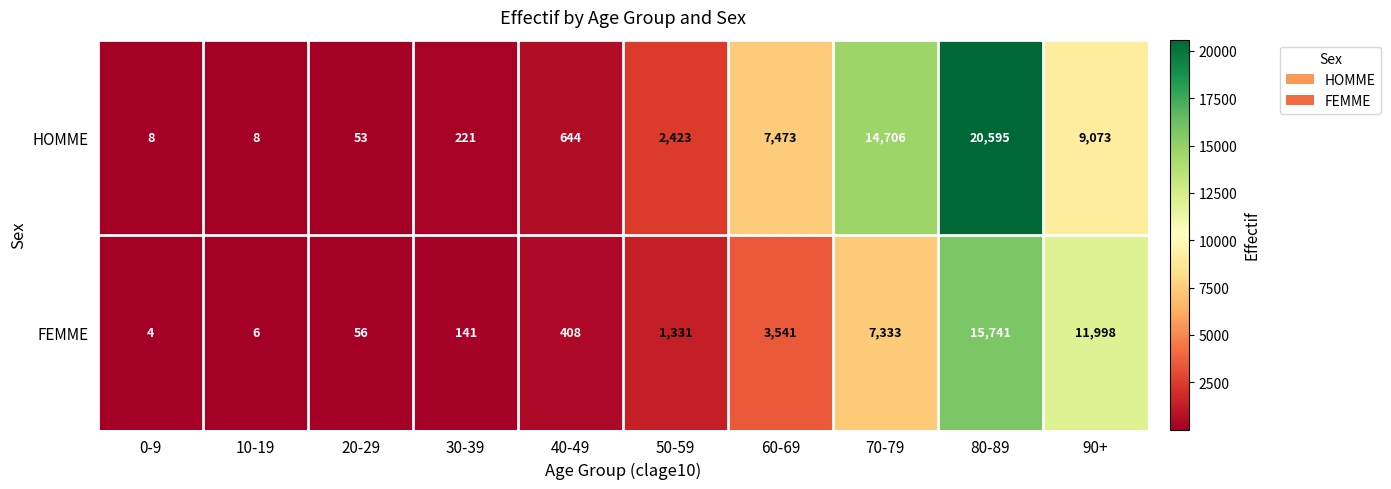

At which category is the sum across all series the highest?

80-89